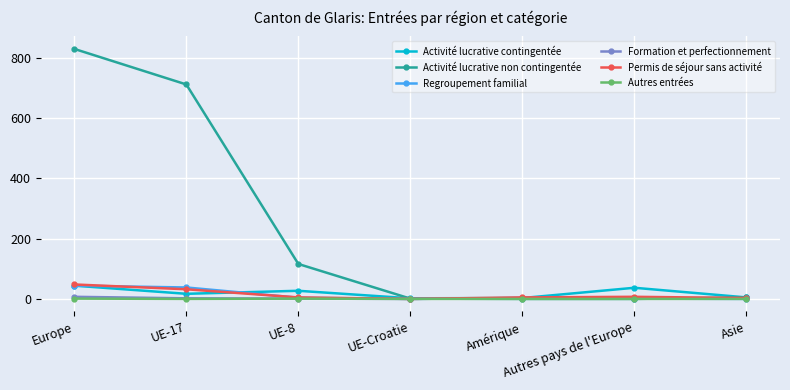

Which category has the highest value across all series?

Europe